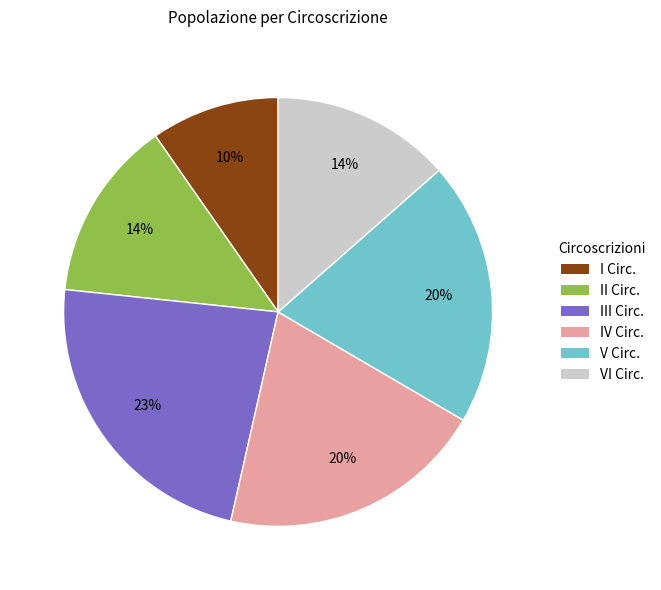

To the nearest percent, what is the average slice percentage?

17%